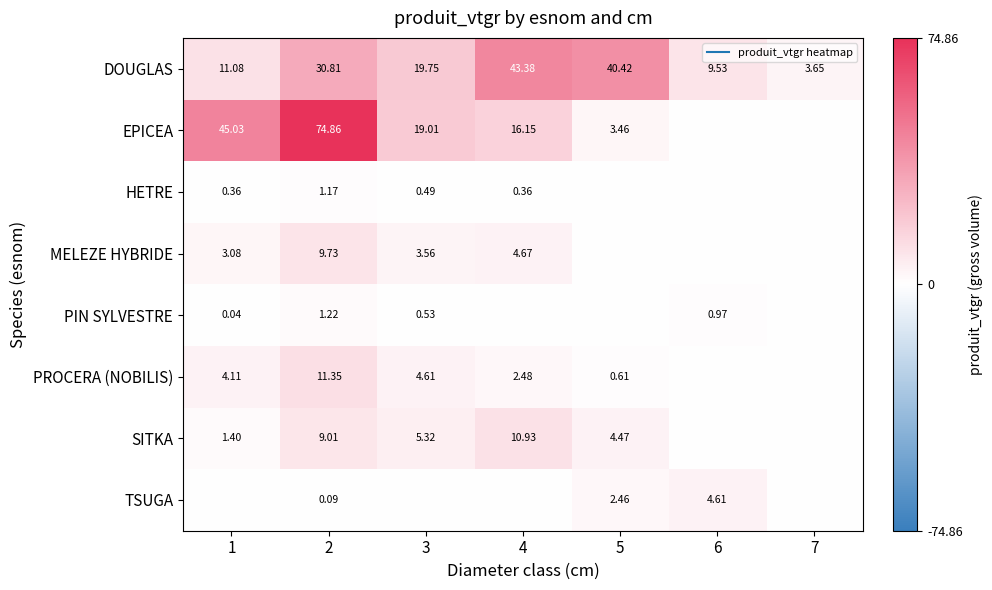

Rank the categories by EPICEA value from lowest to highest.

6, 7, 5, 4, 3, 1, 2